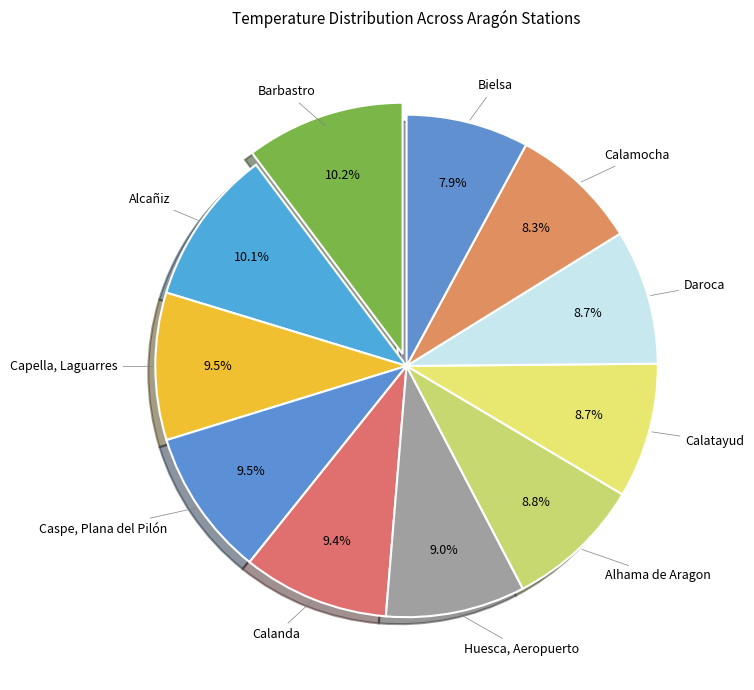

Does Daroca represent more than half of the total?

No